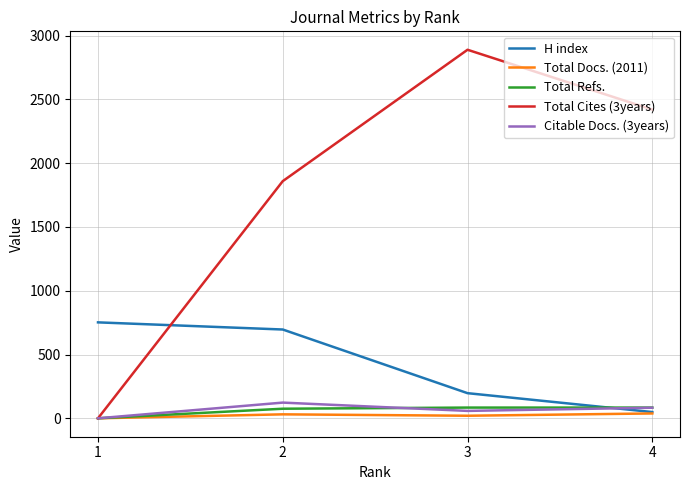

What is the highest value of the Citable Docs. (3years) series?

123